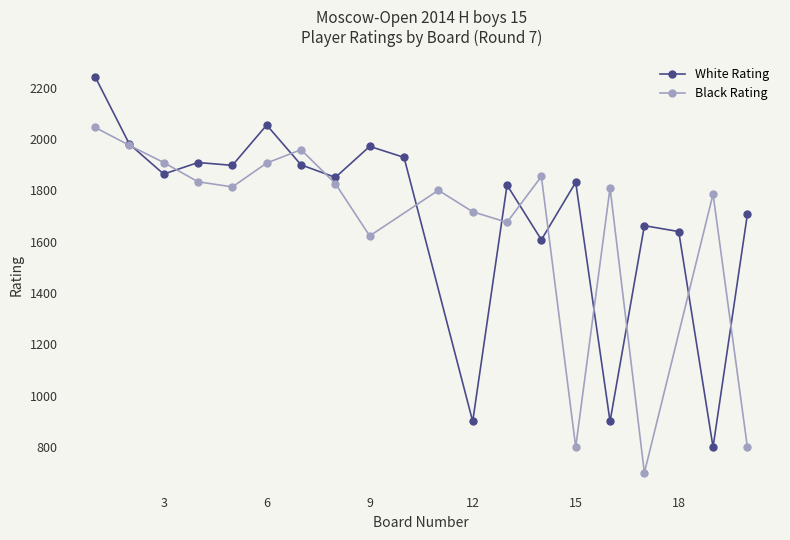

Where is White Rating nearest to the value 1122?

12